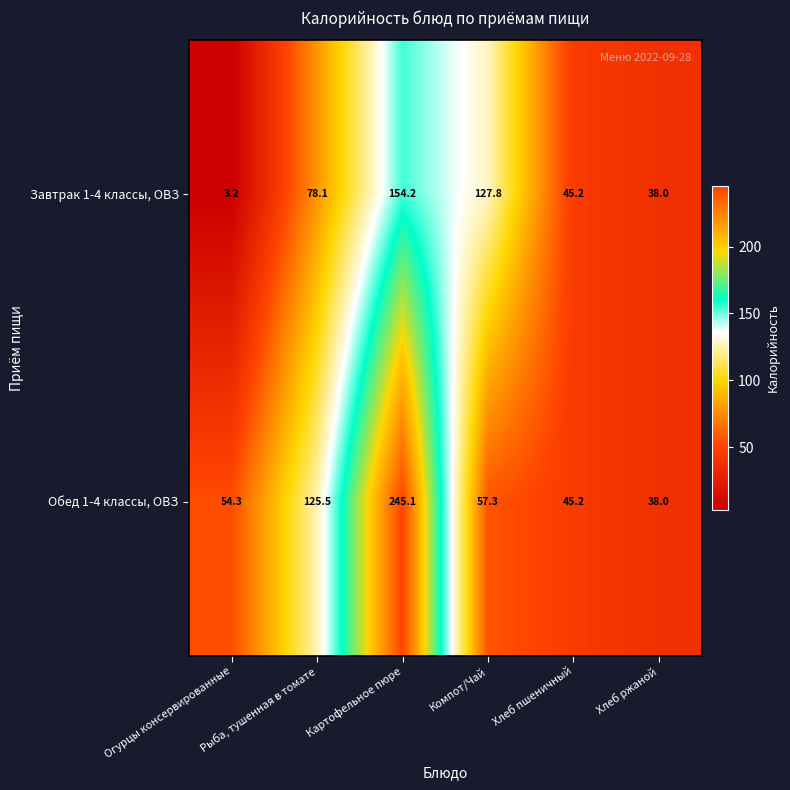

Where is Завтрак 1-4 классы, ОВЗ nearest to the value 78?

Рыба, тушенная в томате